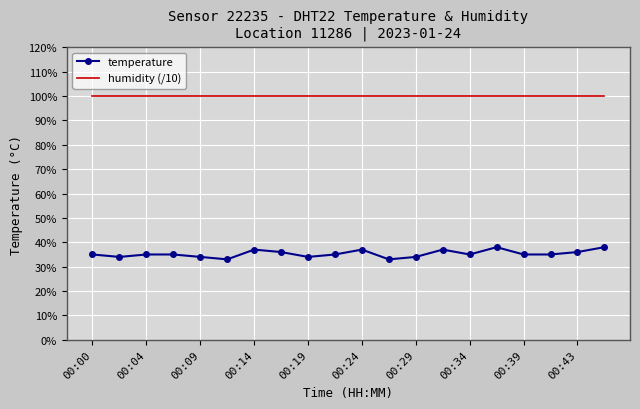

Which category has the highest value across all series?

00:00